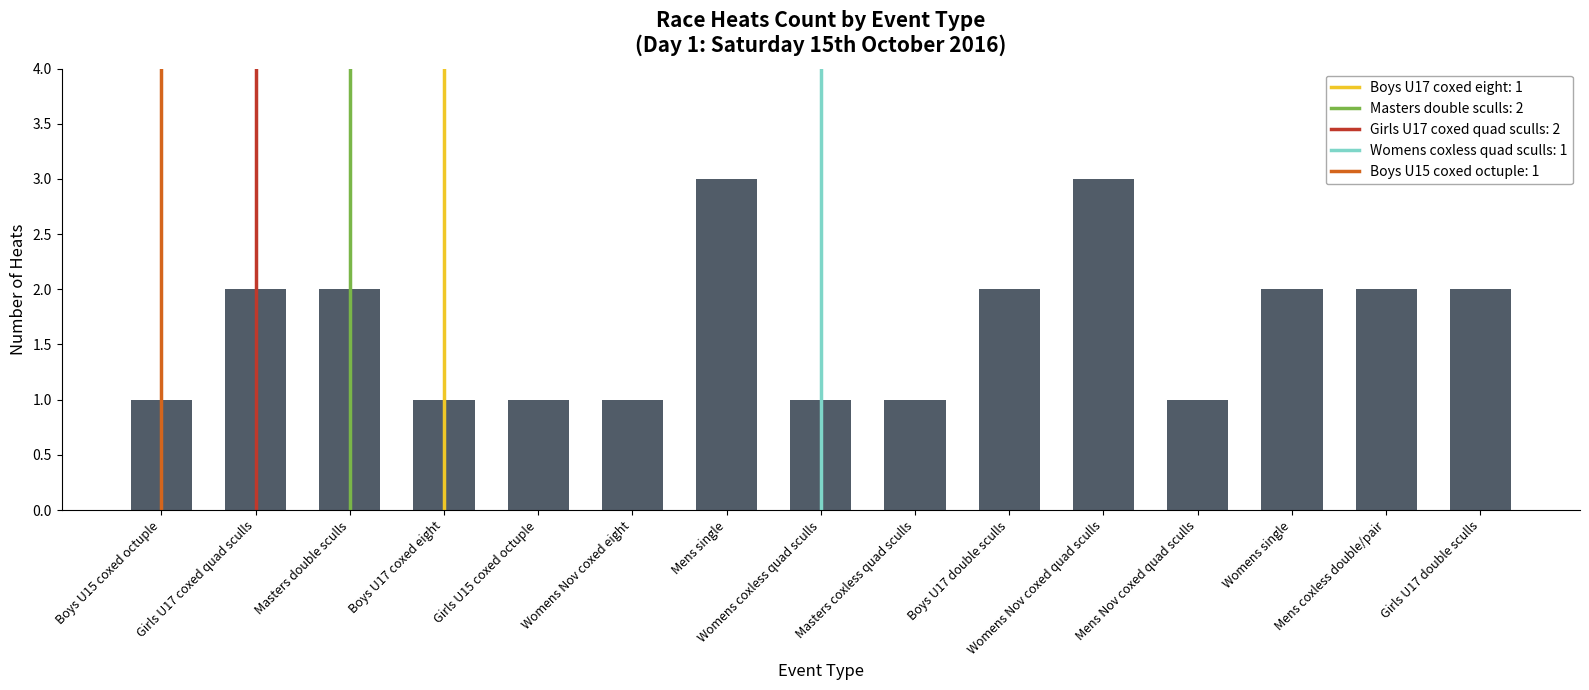

What position from the right is Mens Nov coxed quad sculls?

4